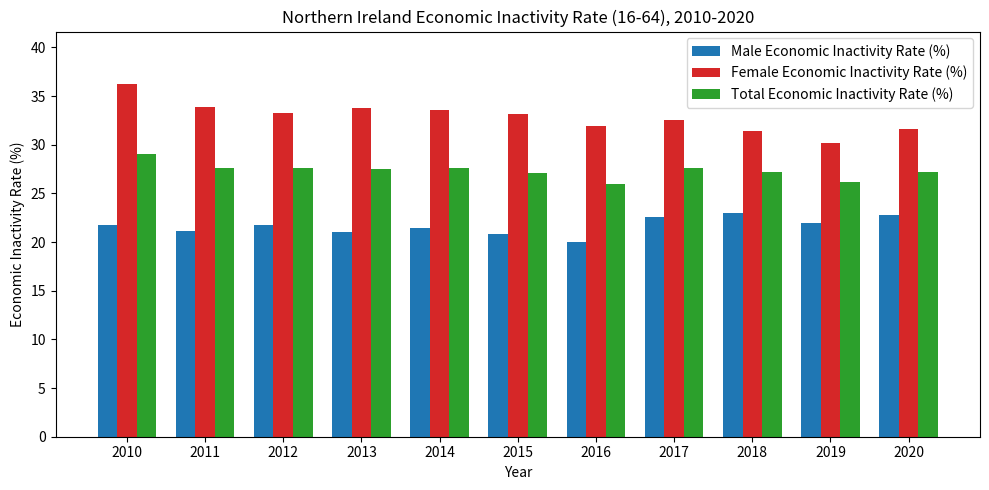

What is the spread (max minus min) of values at 2016?

11.9